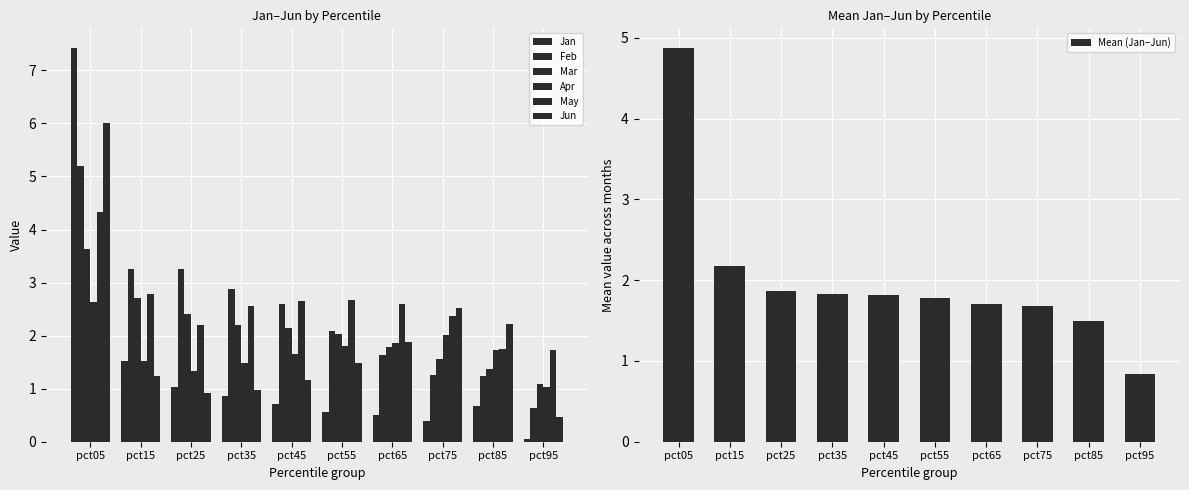

List the series in order of their peak value, lowest first.

Apr, Mar, May, Feb, Jun, Jan